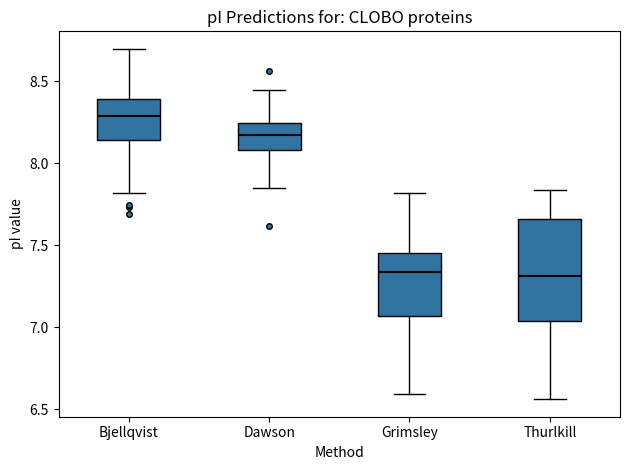

Reading left to right, transcribe this box plot: for each box, give where its median line is, the range the box spans, and where its two whiskers end, as read against the y-axis. The values are not printed on the chart, so give them approximately, as read against the axis.

Bjellqvist: median 8.30, box 8.15 to 8.40, whiskers 7.80 to 8.70
Dawson: median 8.15, box 8.10 to 8.25, whiskers 7.85 to 8.45
Grimsley: median 7.35, box 7.05 to 7.45, whiskers 6.60 to 7.80
Thurlkill: median 7.30, box 7.05 to 7.65, whiskers 6.55 to 7.85